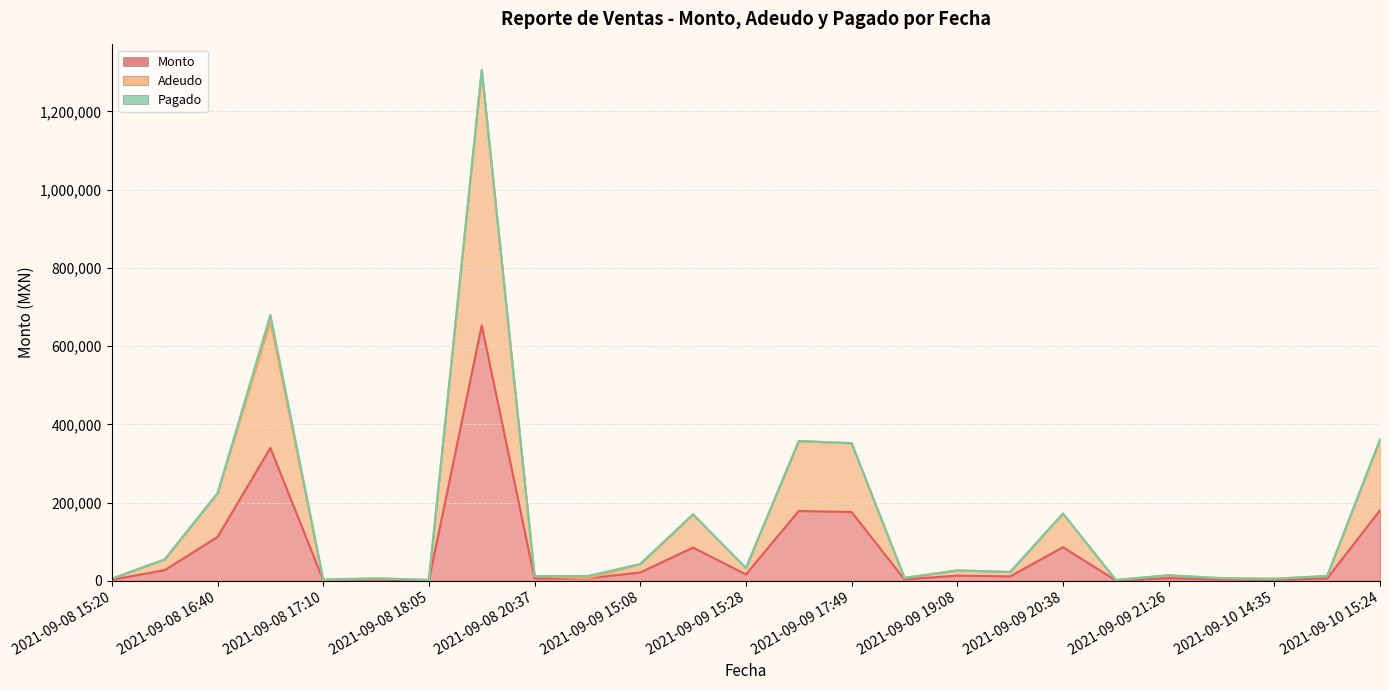

What is the value of the Adeudo point at the 3rd from the left?

224000